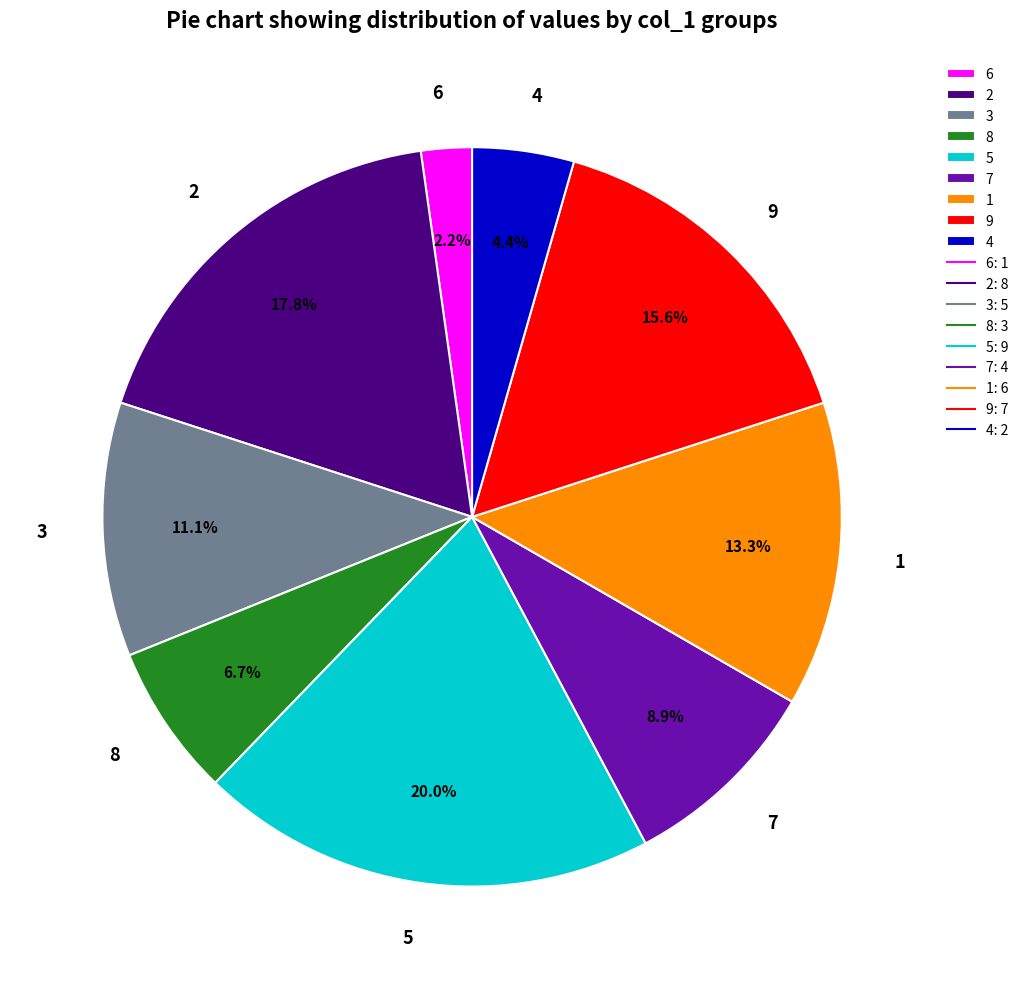

Does 3 account for over 50% of the chart?

No